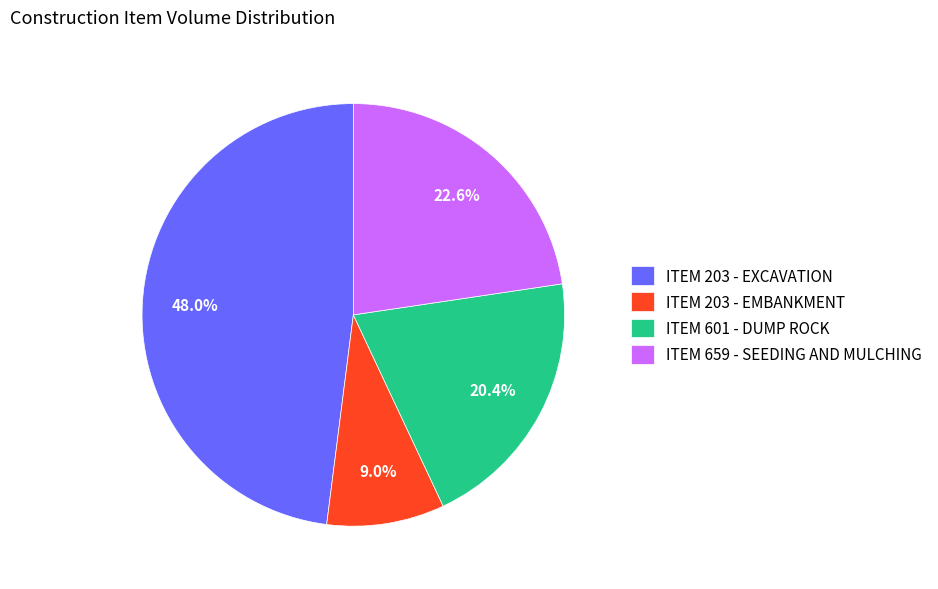

To the nearest percent, what percentage of the pie is ITEM 659 - SEEDING AND MULCHING?

23%